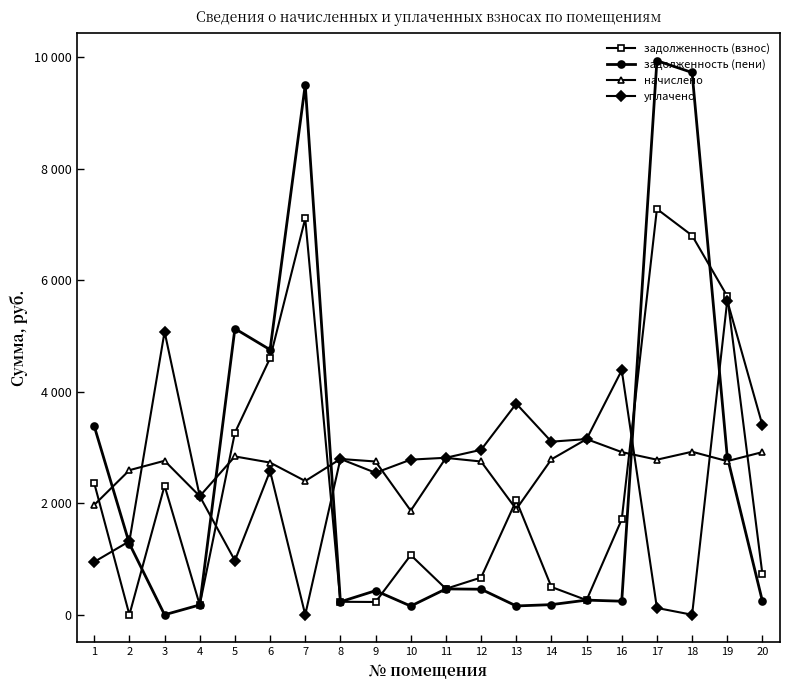

Which series has the largest total across all categories?

начислено